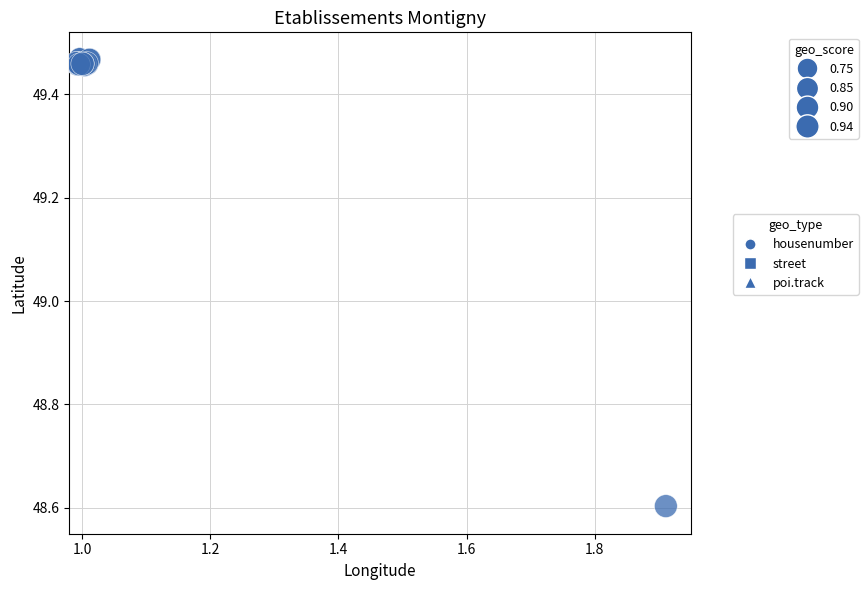

What Y value in the scatter plot is closest to 49?

48.6